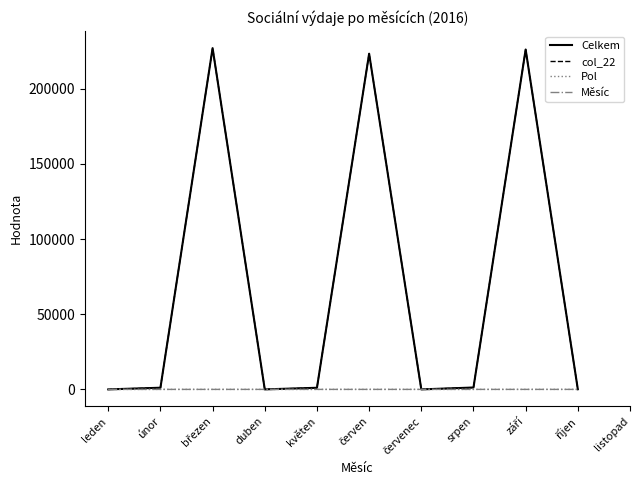

What is the greatest value displayed?

226973